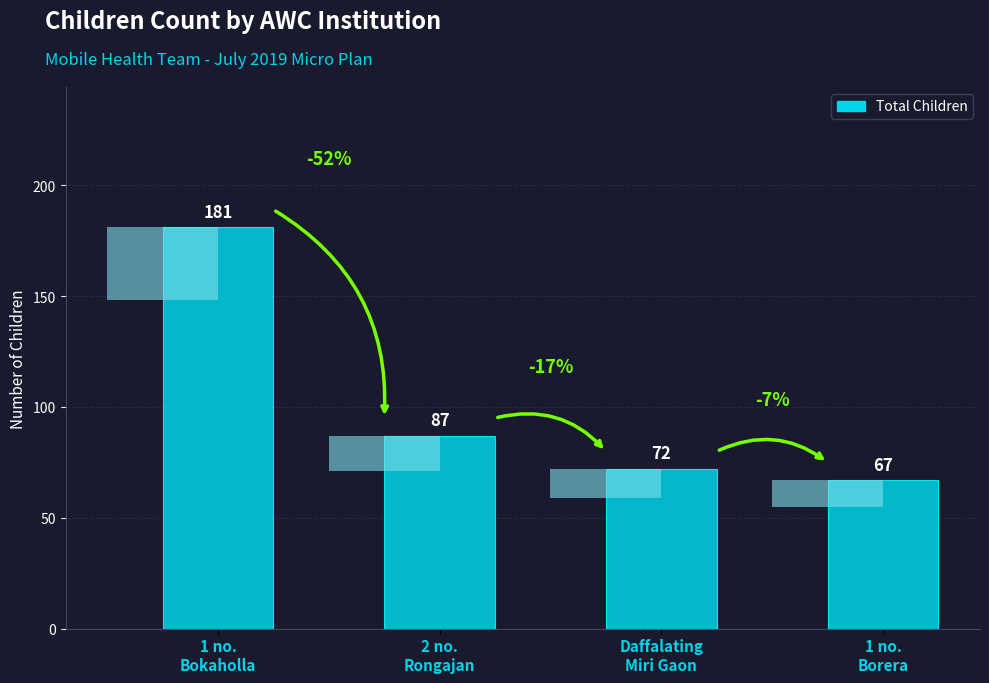

What is the sum of all values?

407